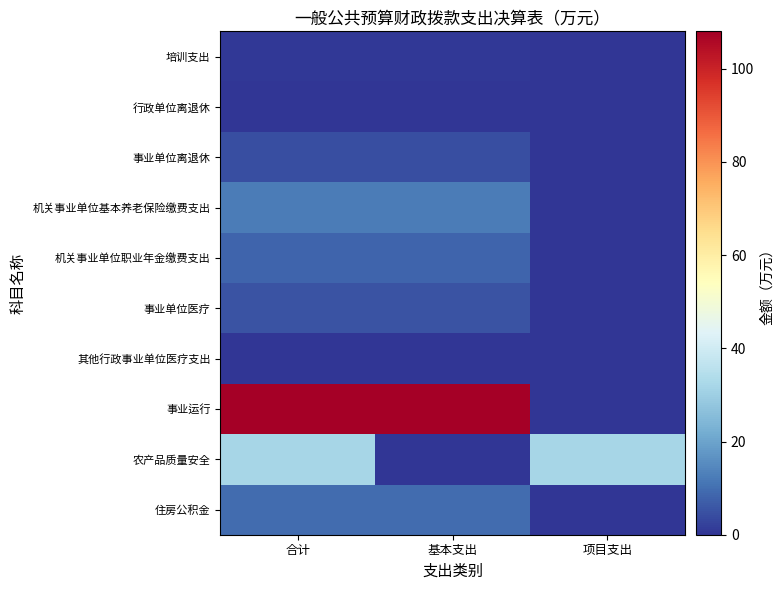

Rank the series at 基本支出 from highest to lowest value.

事业运行, 机关事业单位基本养老保险缴费支出, 住房公积金, 机关事业单位职业年金缴费支出, 事业单位医疗, 事业单位离退休, 培训支出, 其他行政事业单位医疗支出, 行政单位离退休, 农产品质量安全